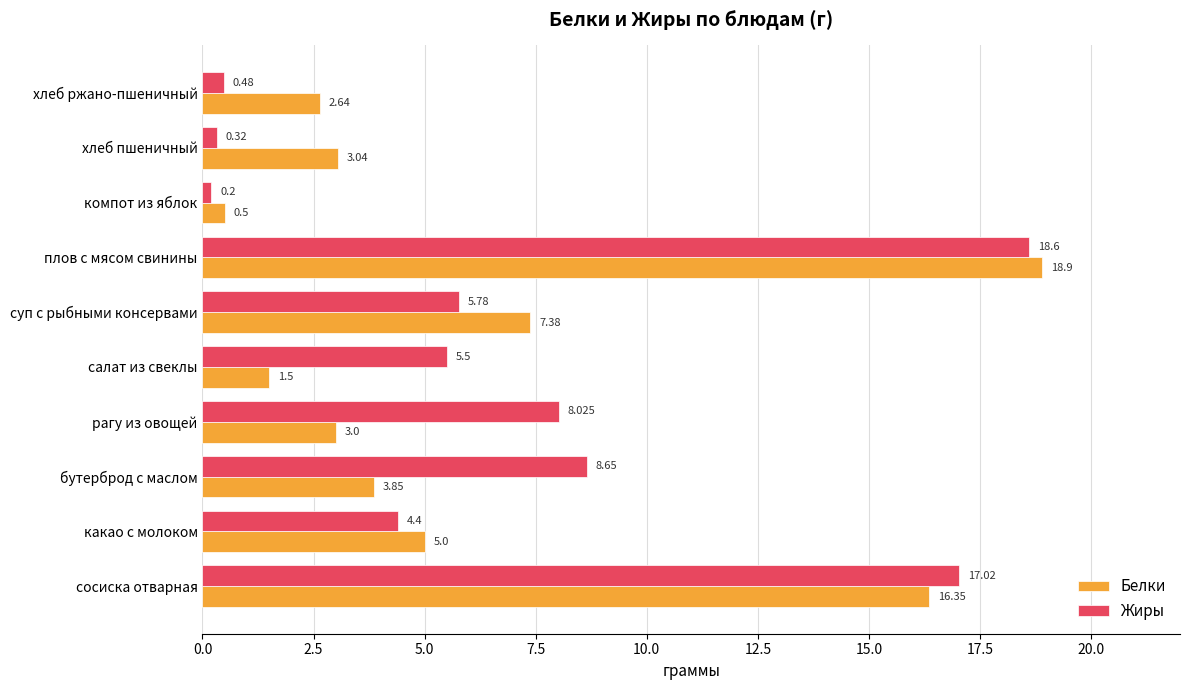

Which series has the largest total across all categories?

Жиры